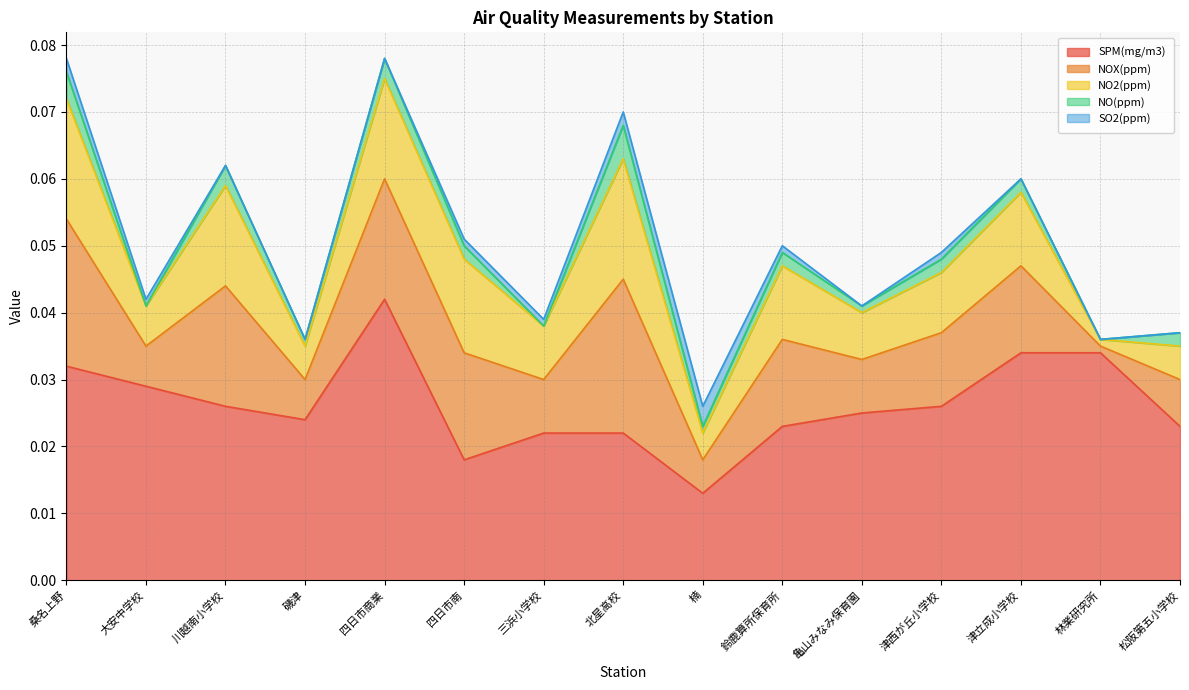

True or false: SO2(ppm) and SPM(mg/m3) intersect in this chart.

False